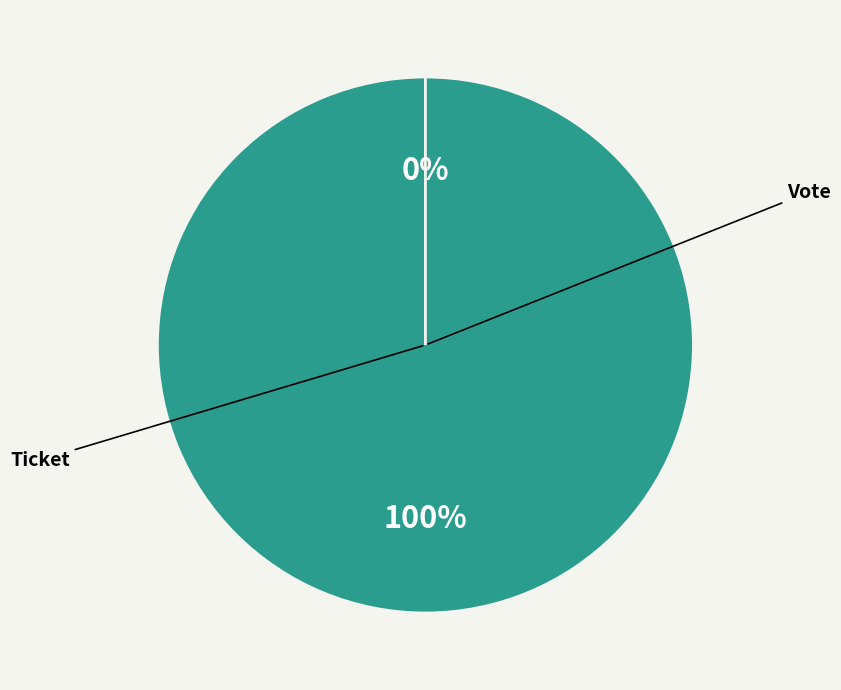

Which slice is the largest?

Vote